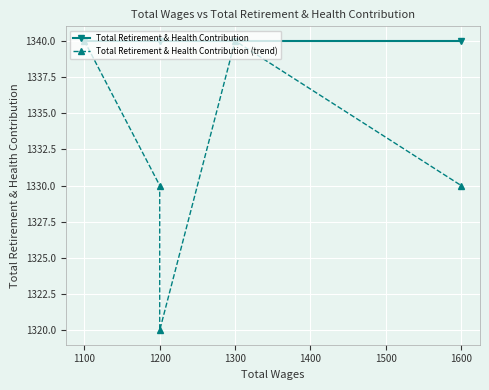

What is the difference between the maximum and second lowest values in the Total Retirement & Health Contribution (trend) series?

10